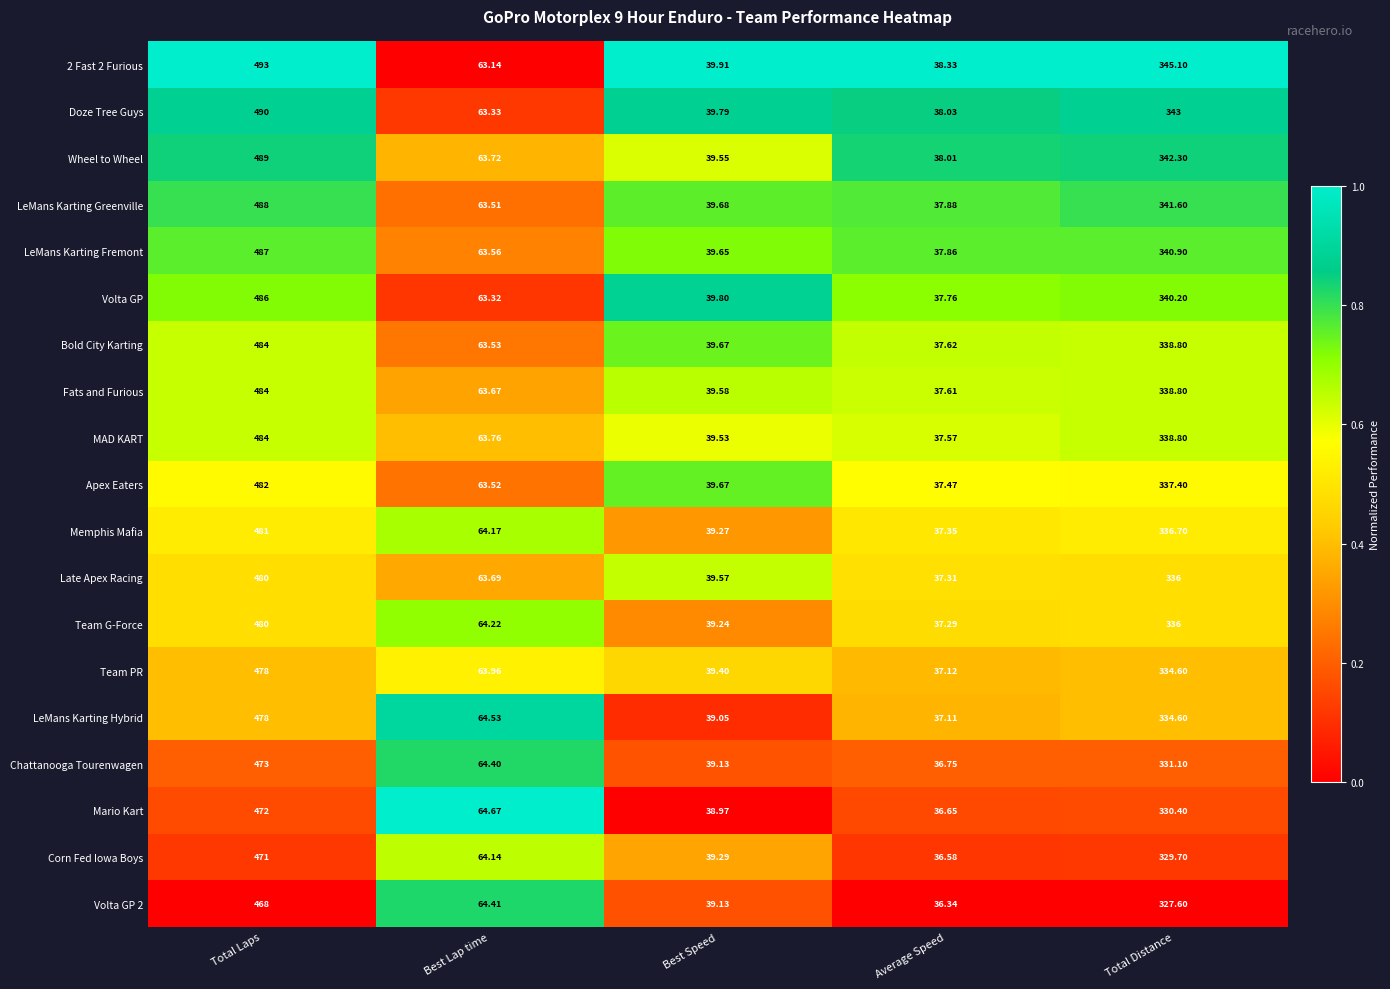

At which label does 2 Fast 2 Furious first exceed 63?

Total Laps